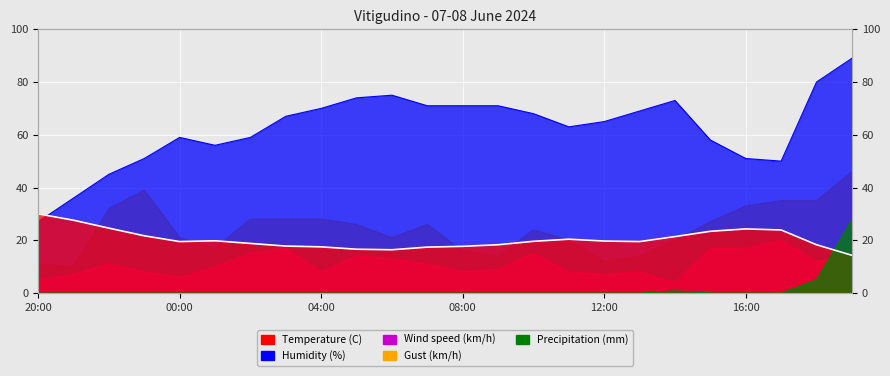

What is the difference between the maximum and minimum values in the Gust (km/h) series?

36.0